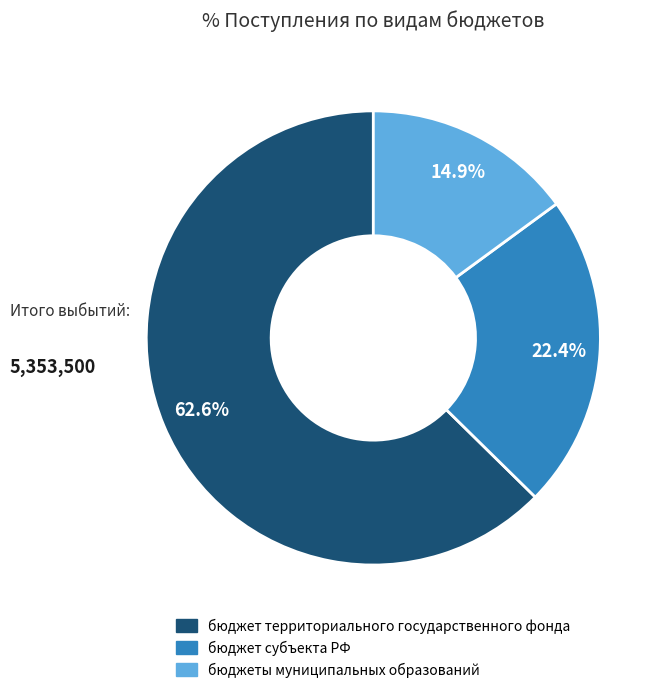

Does any single category account for the majority?

Yes